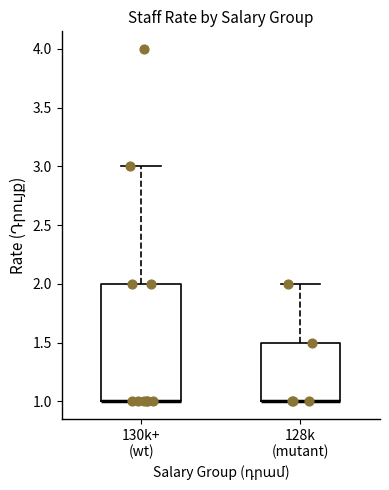

Reading left to right, transcribe this box plot: for each box, give where its median line is, the range the box spans, and where its two whiskers end, as read against the y-axis. The values are not printed on the chart, so give them approximately, as read against the axis.

130k+ (wt): median 1.0 (drawn on the box's lower edge), box 1.0 to 2.0, whiskers 1.0 to 3.0
128k (mutant): median 1.0 (drawn on the box's lower edge), box 1.0 to 1.5, whiskers 1.0 to 2.0